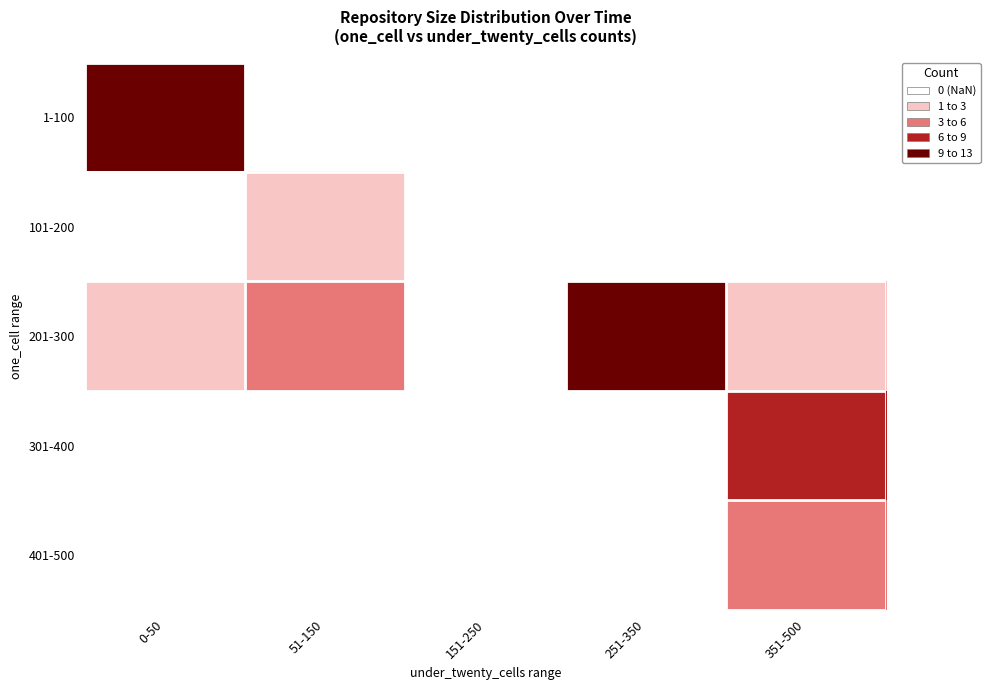

Between 51-150 and 251-350, which series saw the biggest shift?

201-300